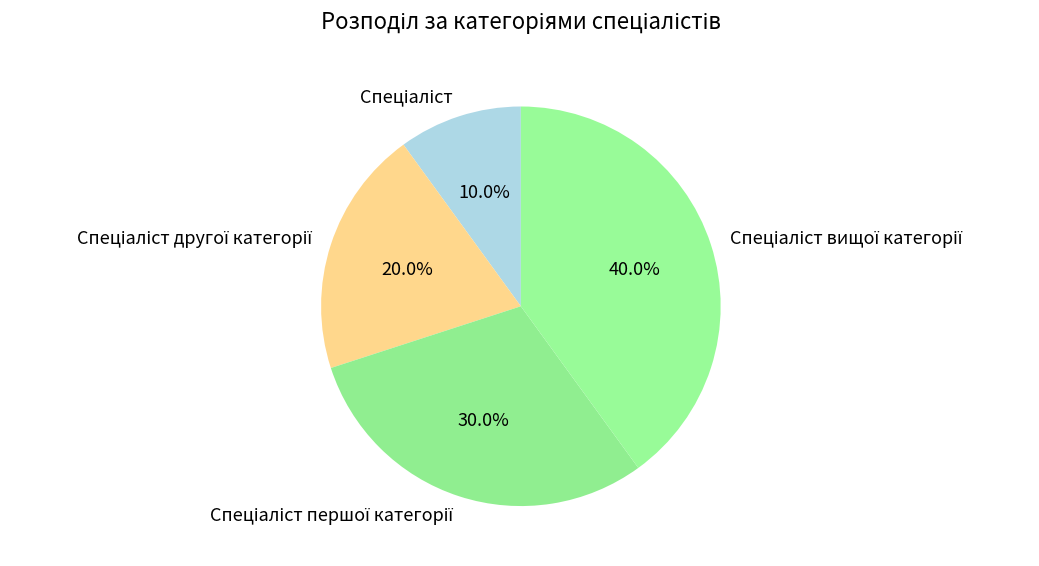

How many segments does this pie chart have?

4